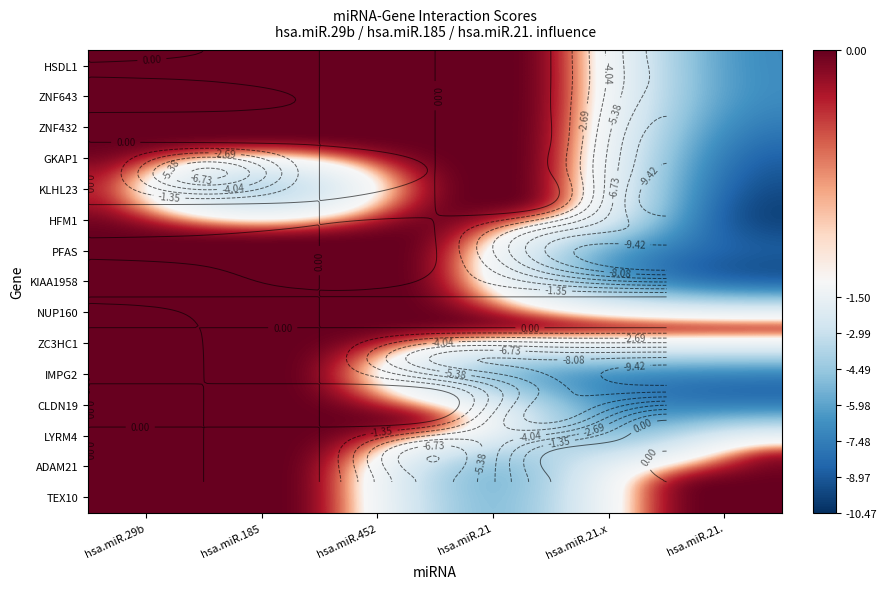

At which category is the sum across all series the highest?

hsa.miR.29b